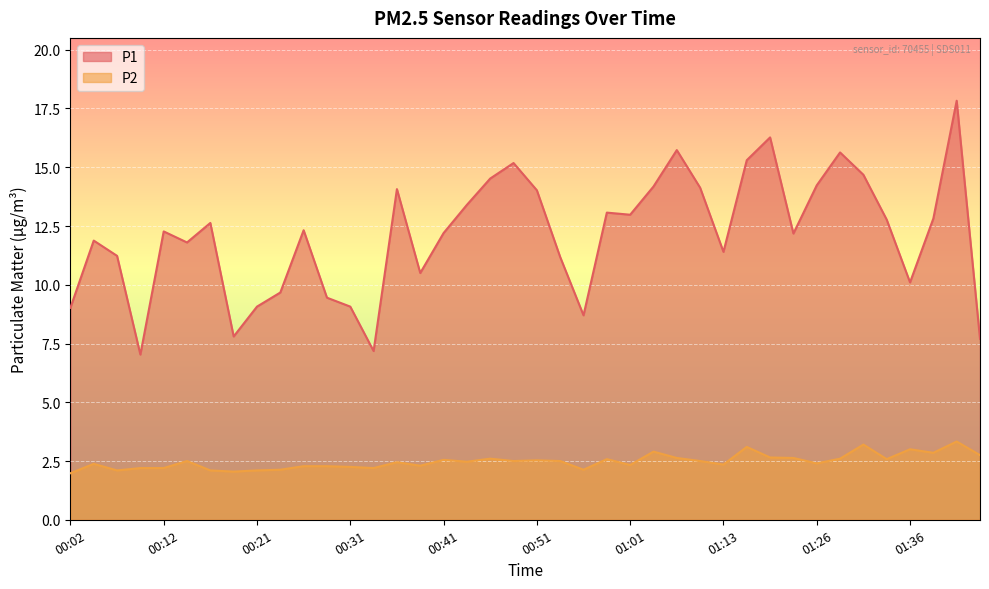

What is the label of the 5th point from the left?

00:12